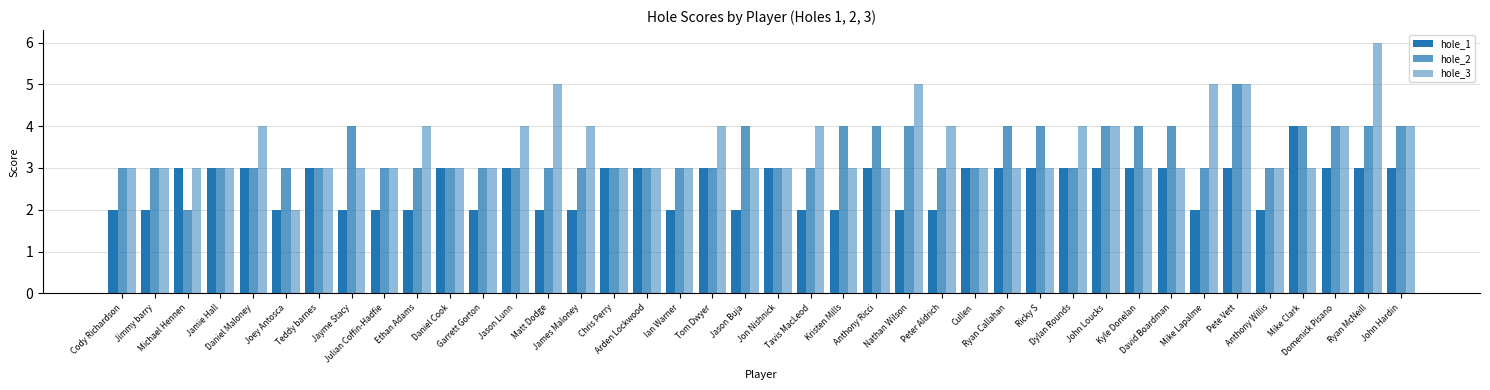

How many bars are there in total?

120